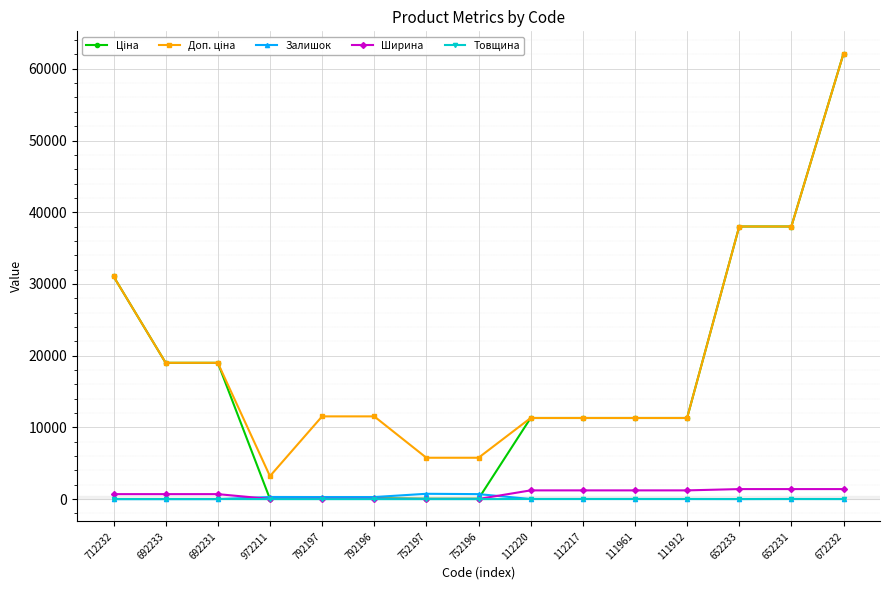

How many data points in Залишок are less than 17?

7